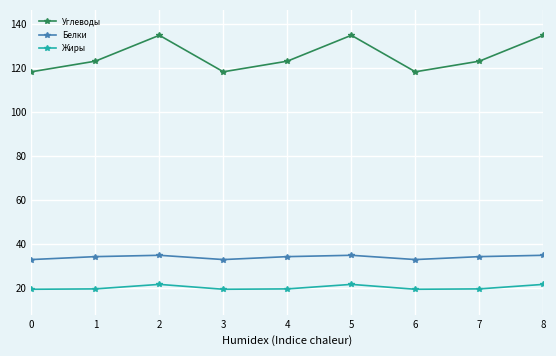

The Углеводы series shows 134.9 at 5. True or false?

True